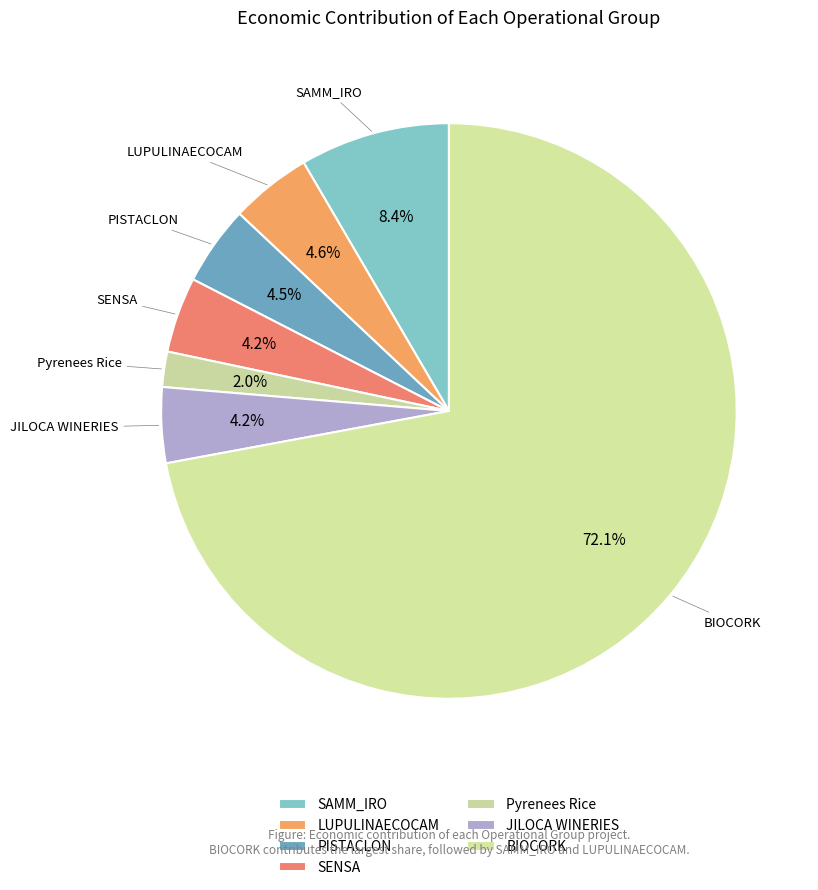

What is the change in value from LUPULINAECOCAM to PISTACLON?

-3550